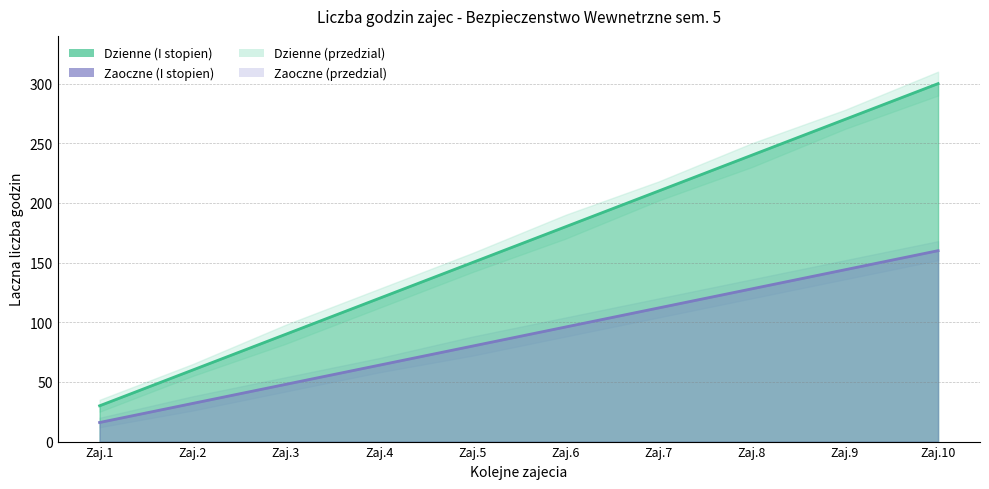

What is the total value across all series at Zaj.9?

414